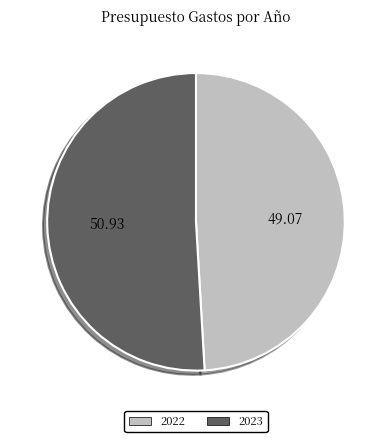

Is there any slice that represents more than half of the pie?

Yes